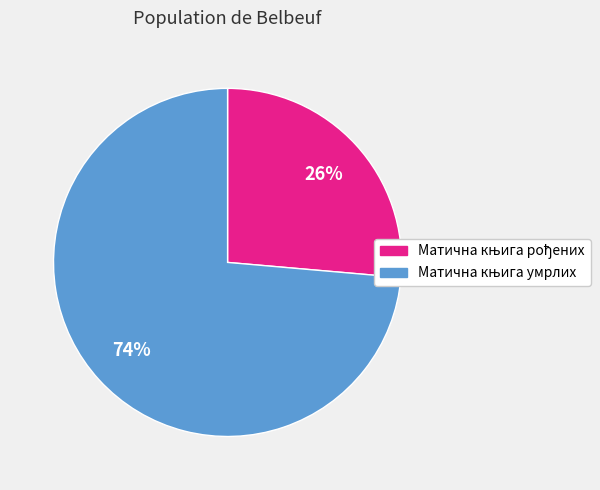

To the nearest percent, what is the average slice percentage?

50%